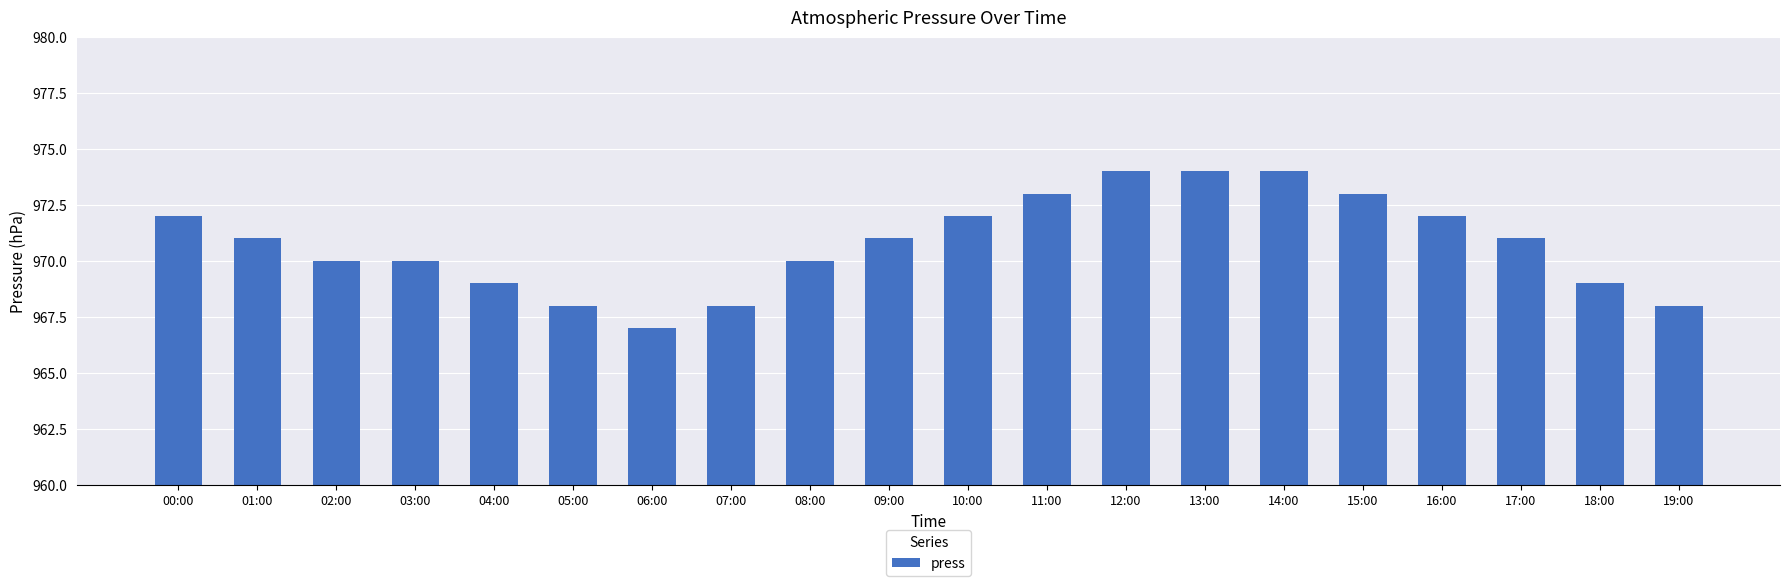

Approximately how many times larger is the value at 13:00 compared to 05:00?

1.0